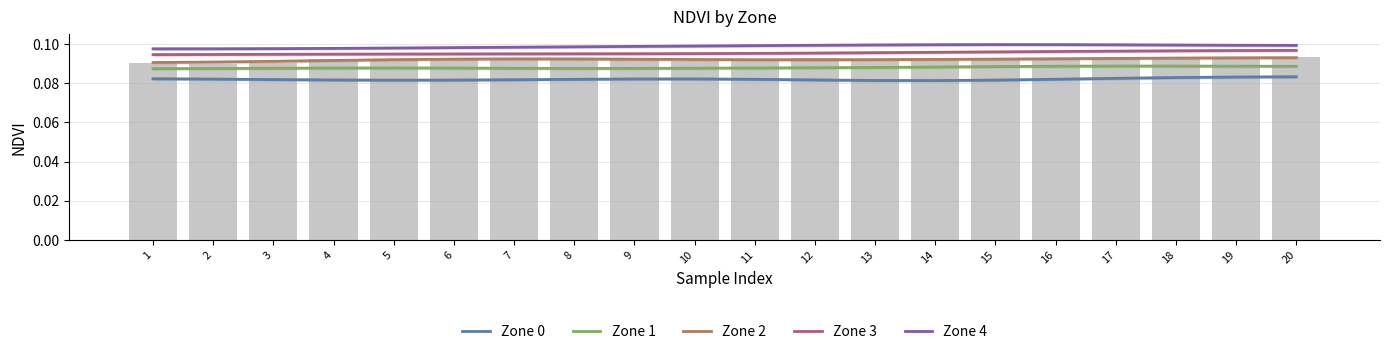

Rank the categories by Zone 0 value from highest to lowest.

20, 19, 18, 17, 1, 10, 9, 2, 16, 11, 8, 3, 7, 12, 4, 6, 15, 5, 13, 14